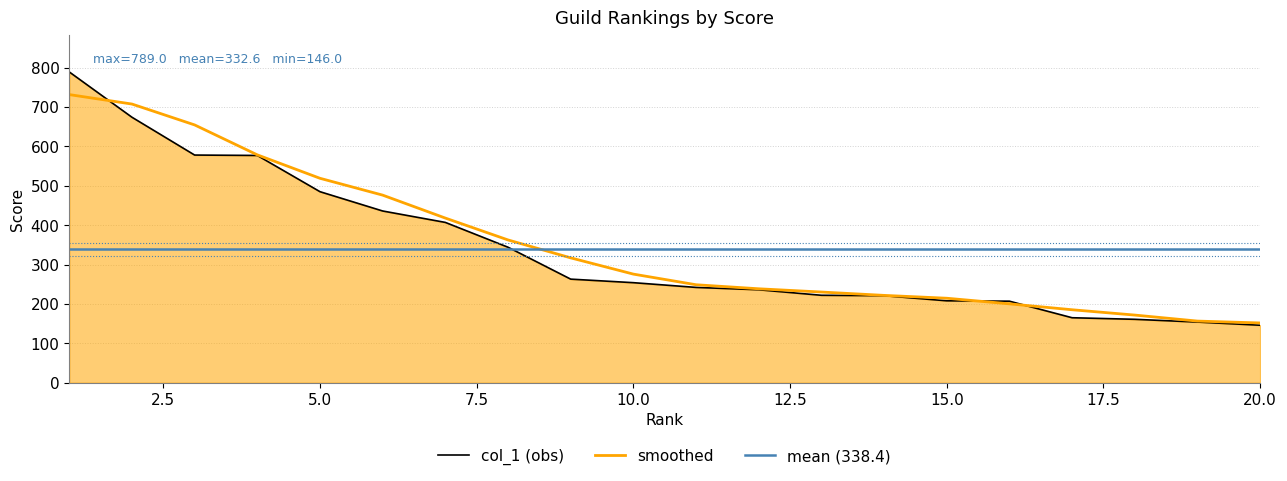

Reading left to right, what are all the values shown in this chart?

1=789	2=674	3=578	4=577	5=485	6=436	7=407	8=344	9=263	10=254	11=242	12=236	13=222	14=221	15=208	16=207	17=165	18=161	19=154	20=146